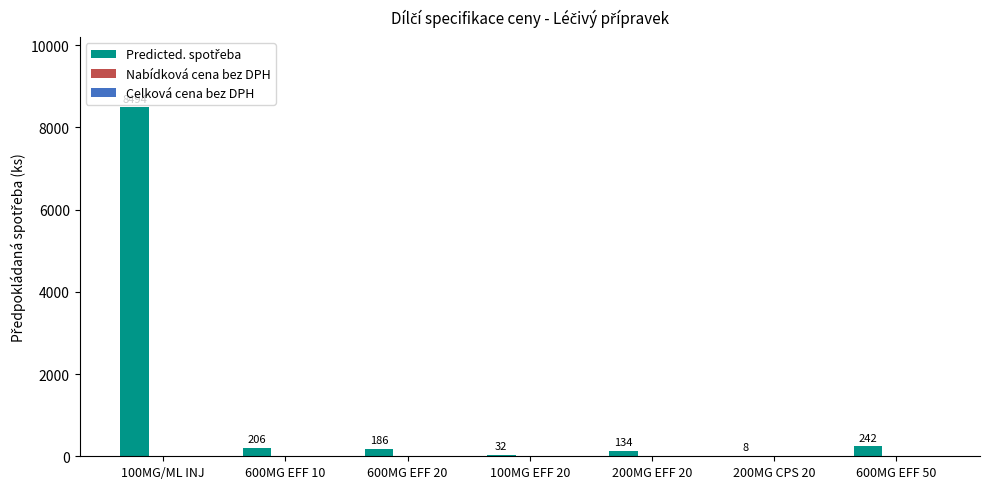

What is the sum of all values?

9302